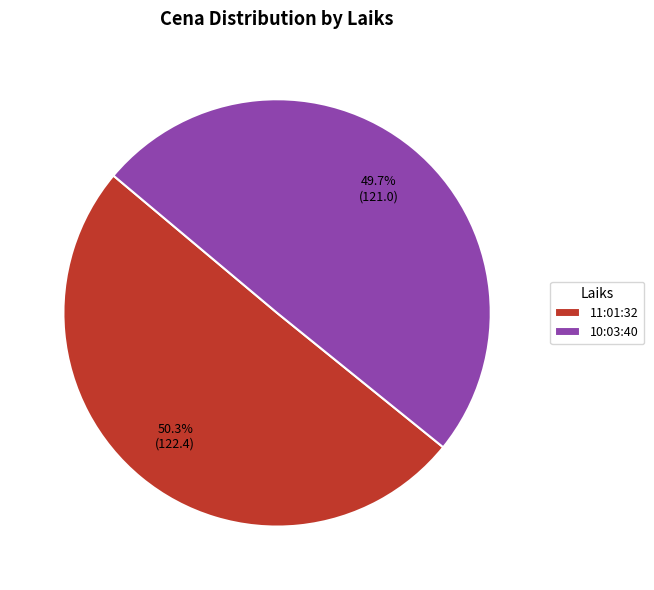

To the nearest percent, what portion does 11:01:32 represent?

50%